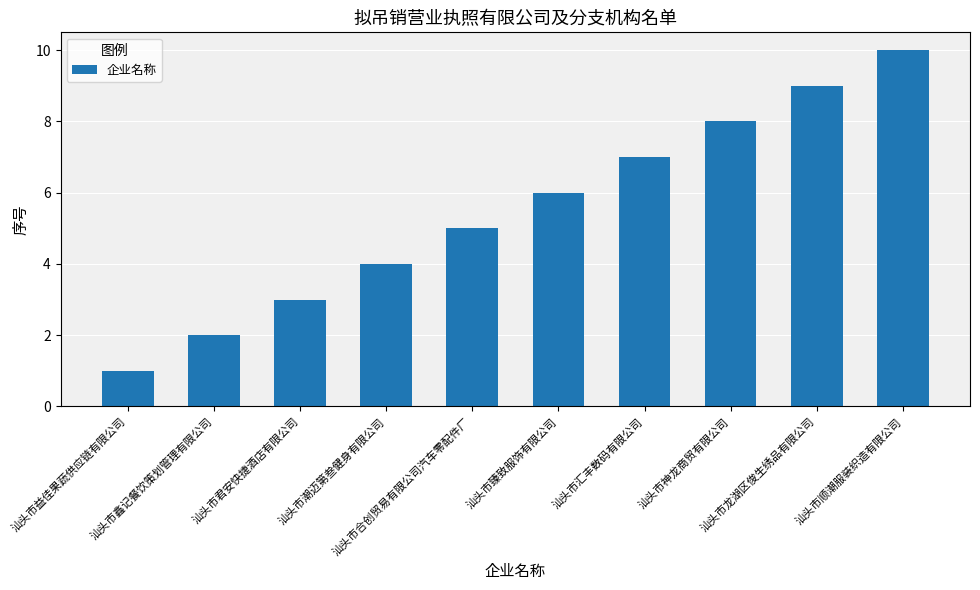

Reading left to right, list all the values displayed in this chart.

1	2	3	4	5	6	7	8	9	10